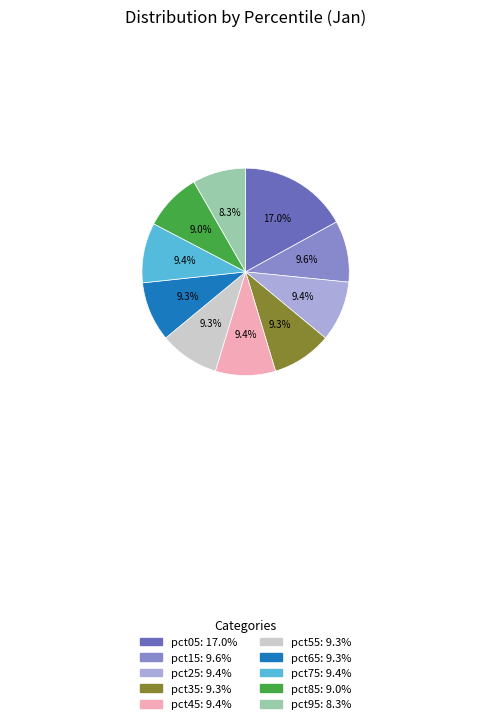

How many slices are in this pie chart?

10